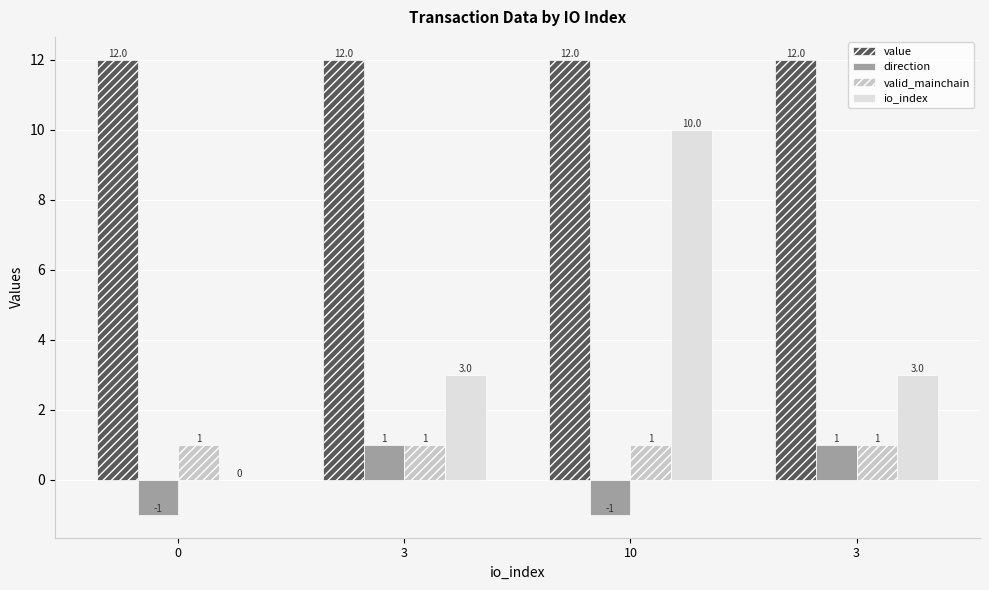

Are the bars grouped side by side (vs. stacked)?

Yes